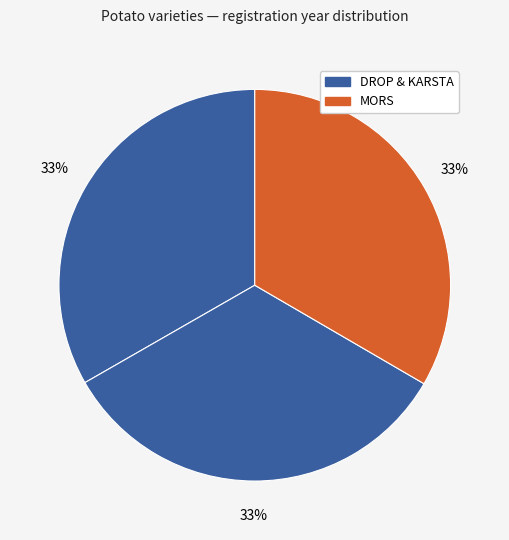

How many segments does this pie chart have?

3